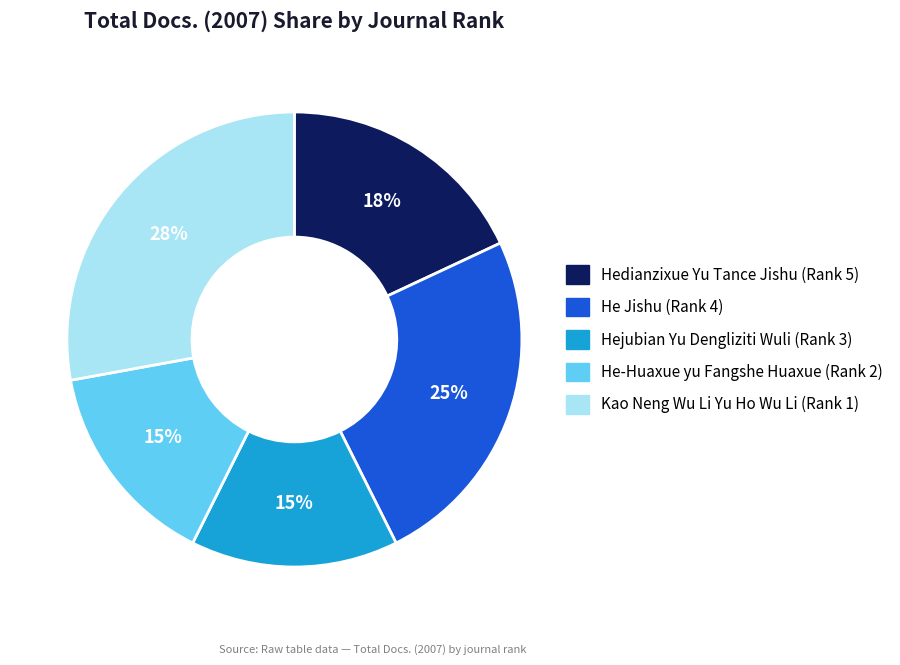

Combined, do He Jishu (Rank 4) and Hedianzixue Yu Tance Jishu (Rank 5) account for over 50%?

No